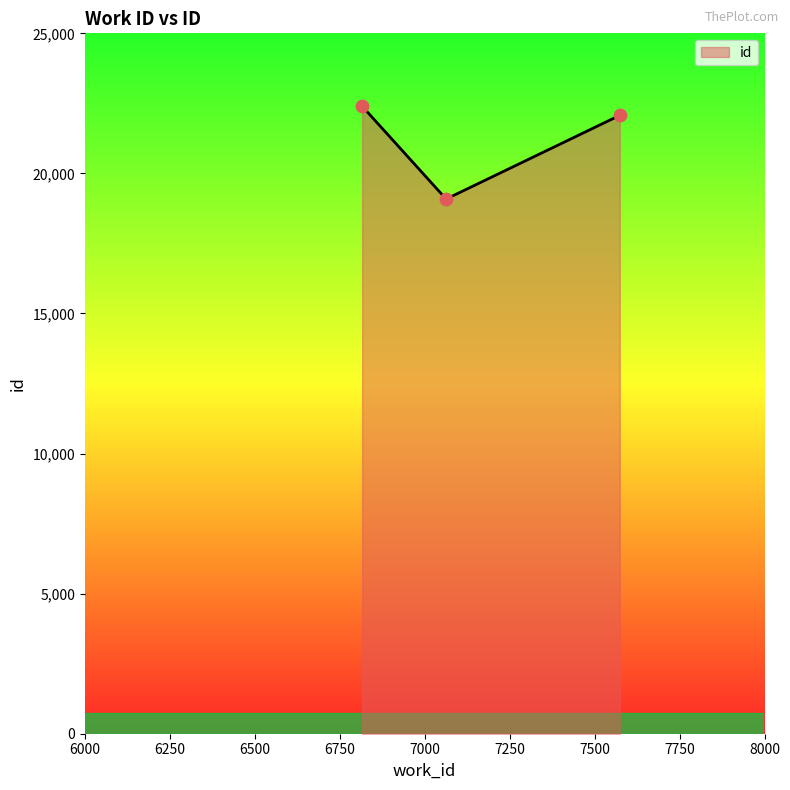

What is the sum of all values?

63554